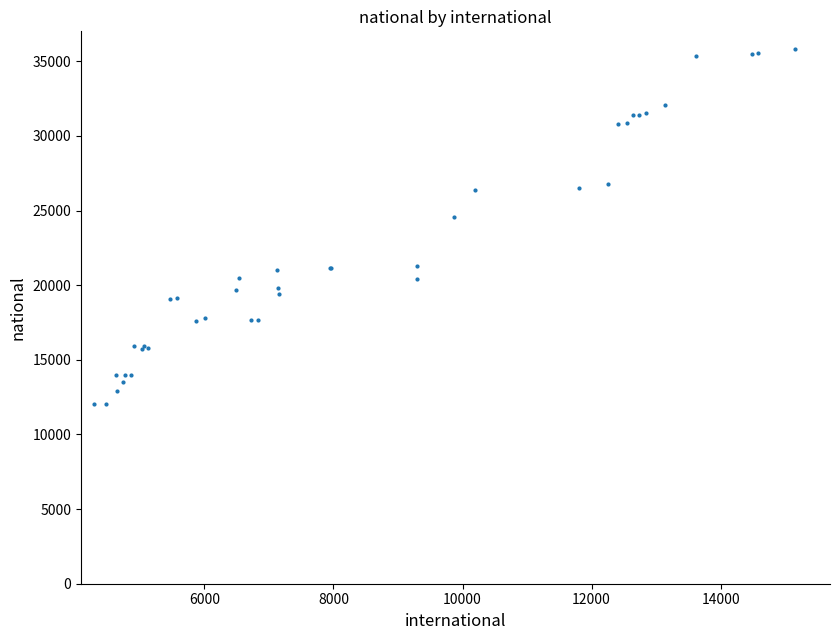

What Y value in the scatter plot is closest to 23920?

24581